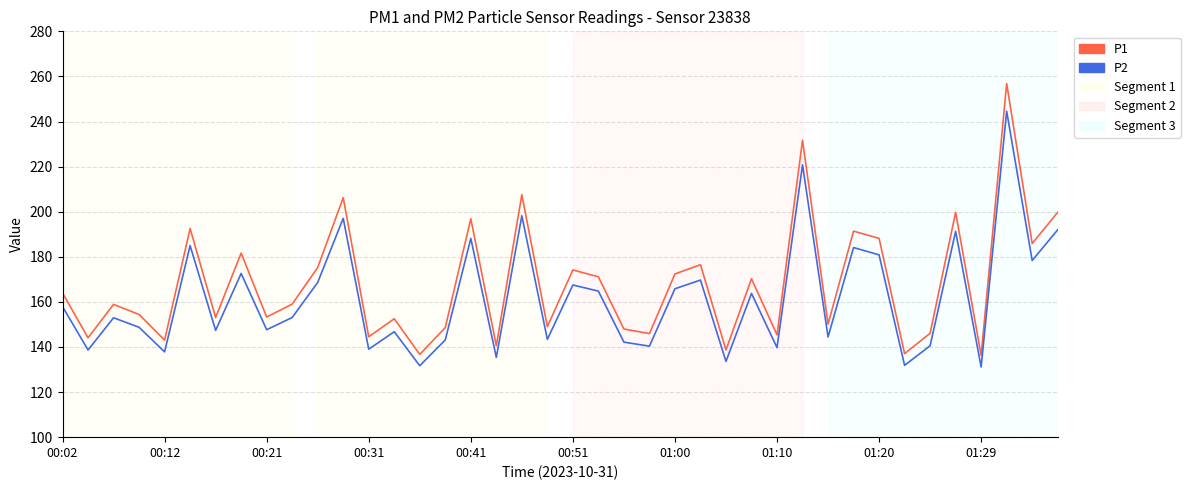

What is the maximum value shown in the chart?

256.9